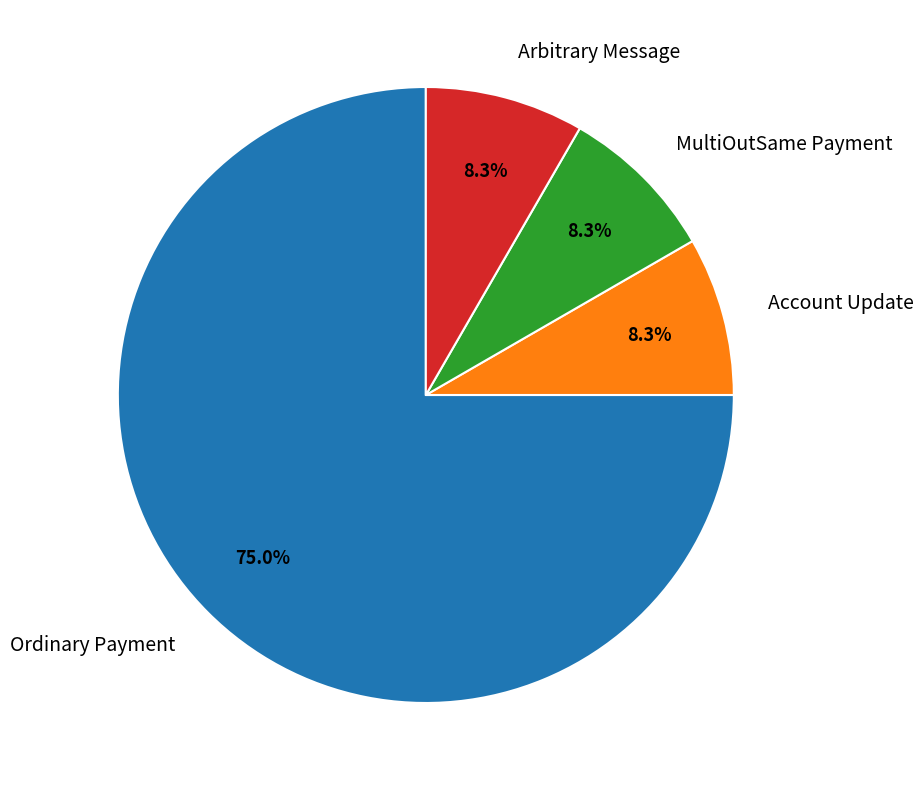

To the nearest percent, what is the average slice percentage?

25%